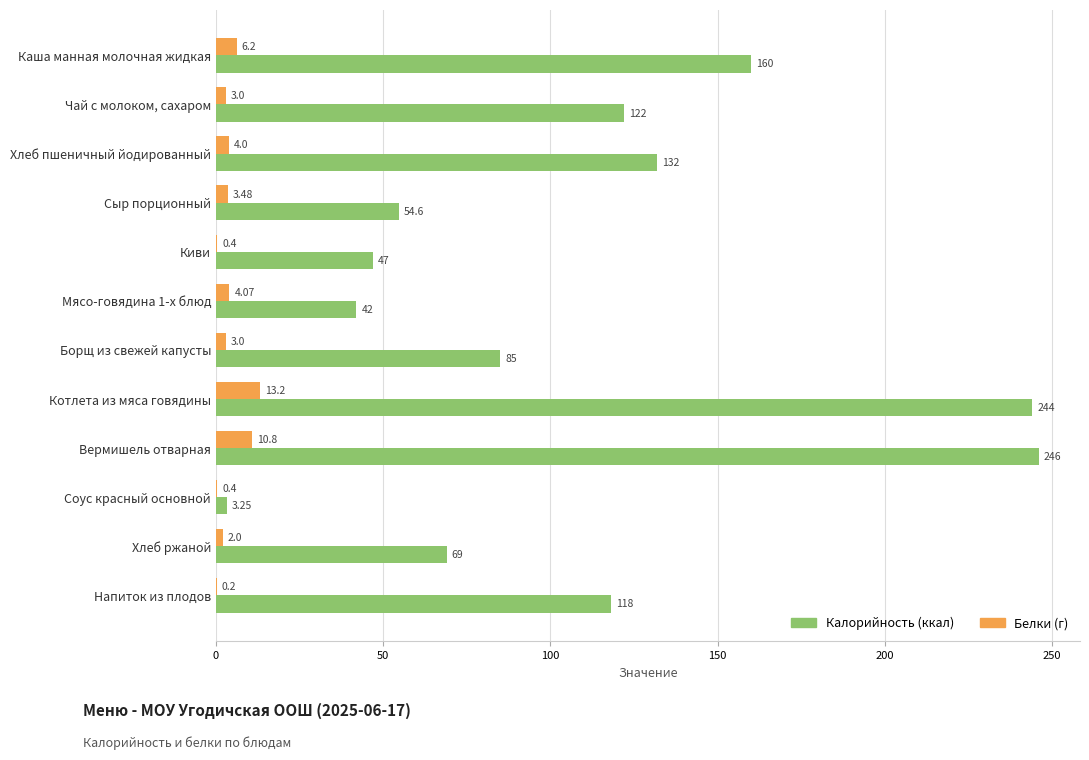

What is the total value across all series at Хлеб ржаной?

71.0